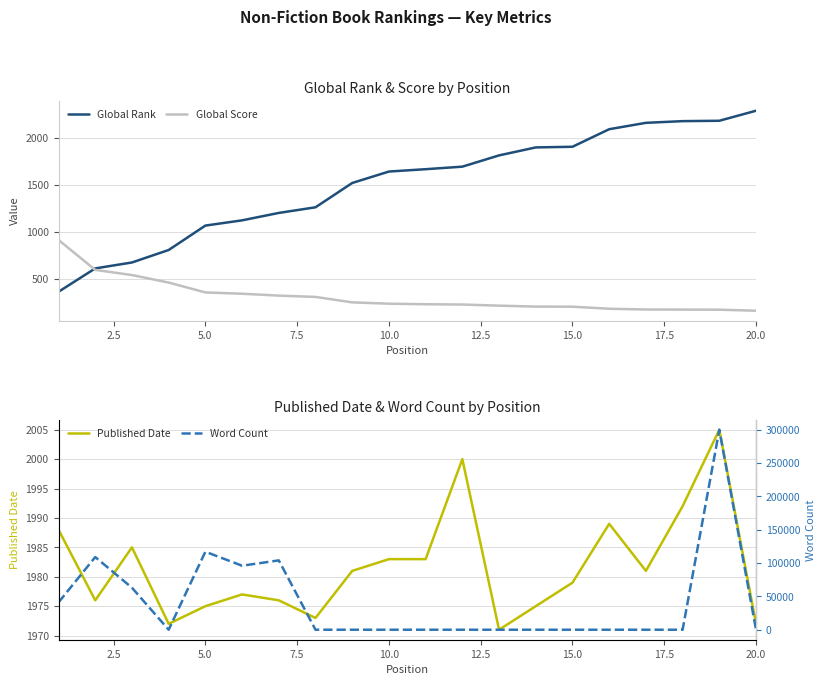

What is the maximum value for Global Score?

913